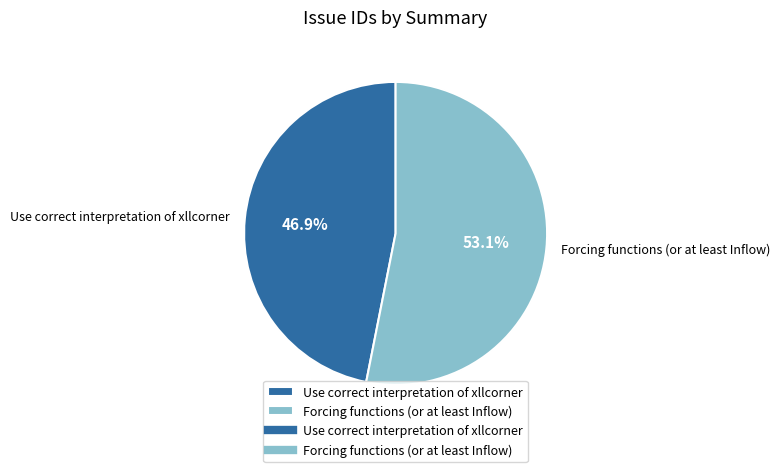

Is it true that Forcing functions (or at least Inflow) is 47% of the pie?

False